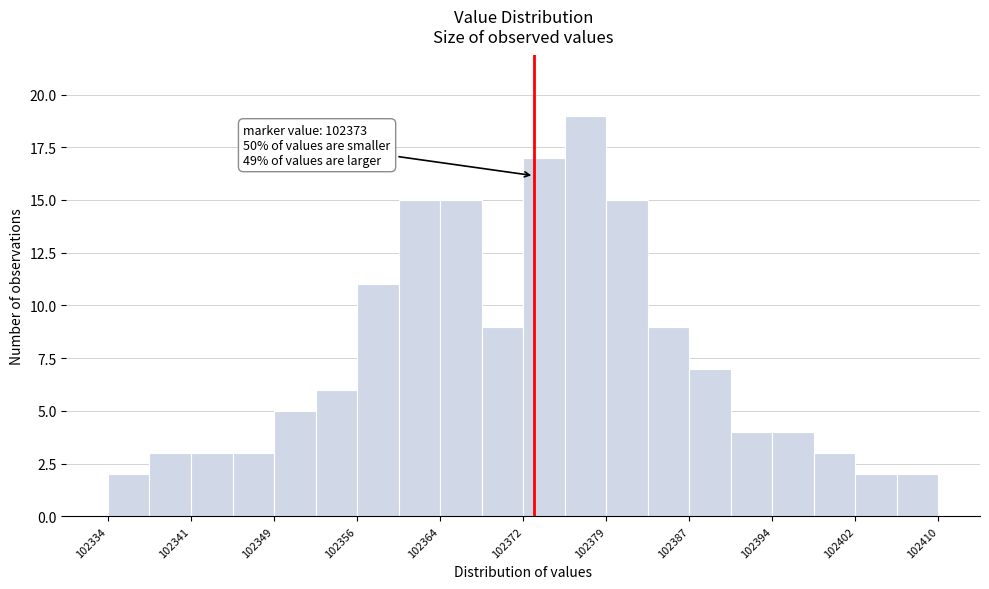

Read against the x-axis, roughly where is the centre of the tallest bar?

102378